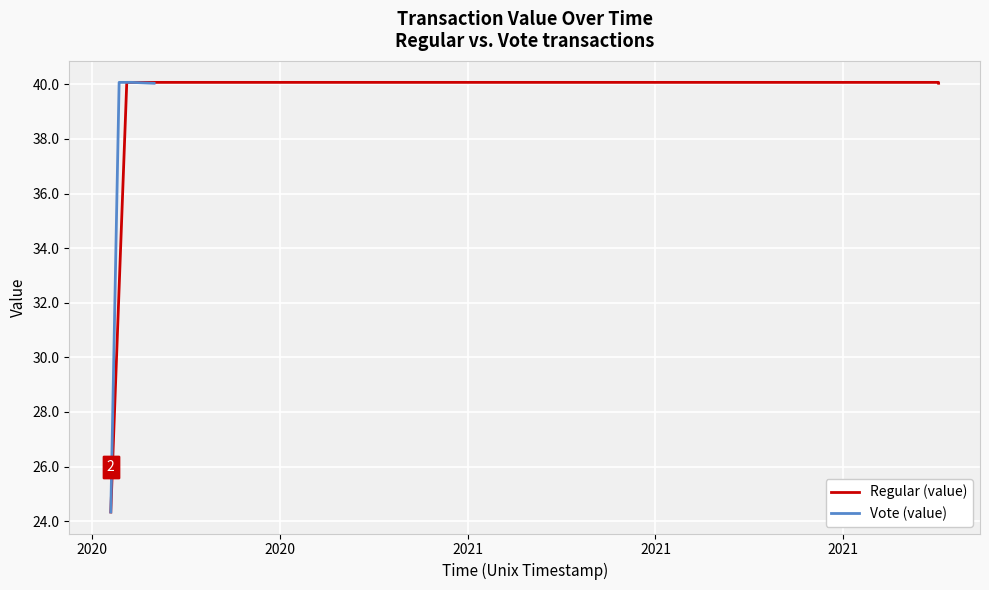

Which category has the highest value across all series?

2020